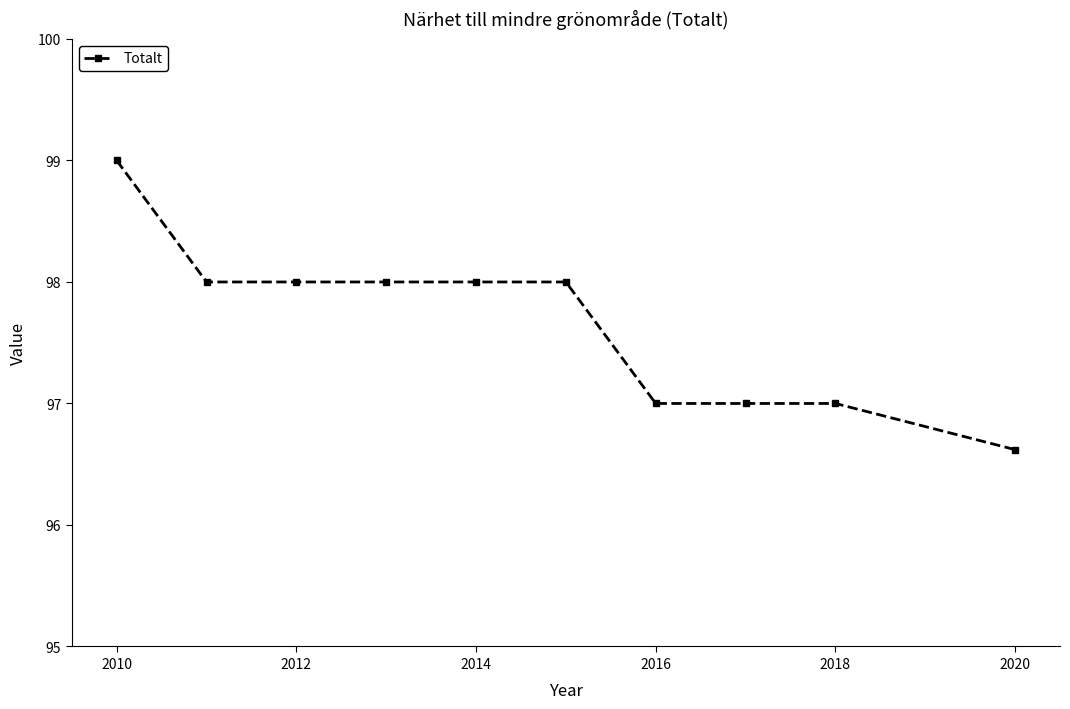

What is the smallest value displayed?

96.6